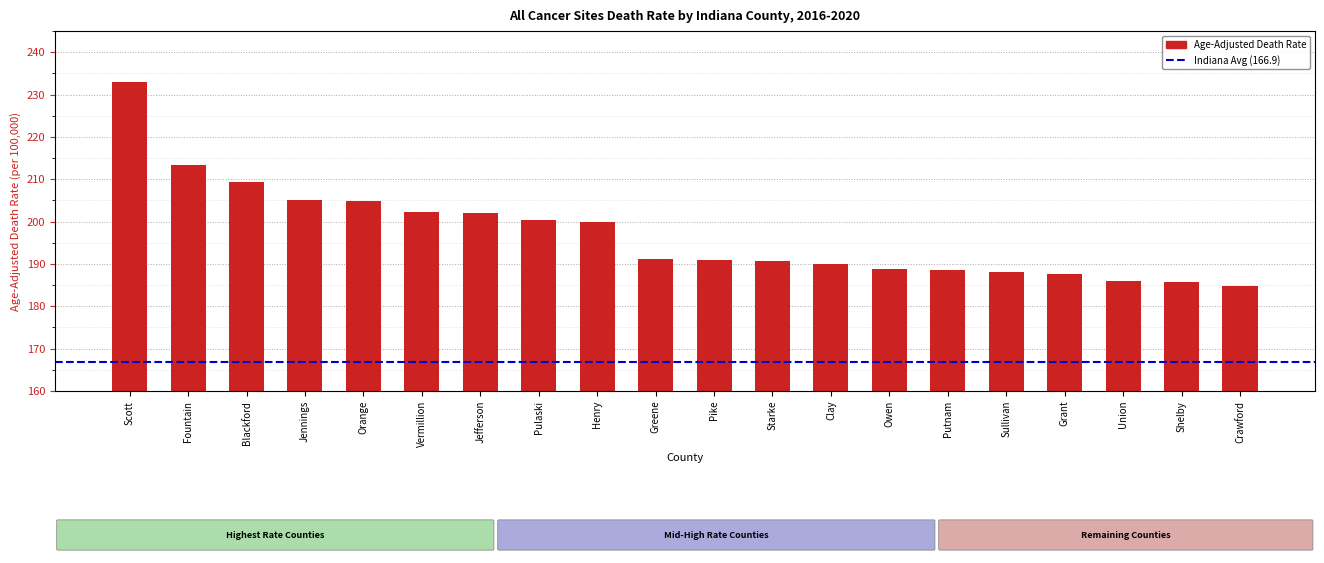

What is the maximum value shown in the chart?

232.9